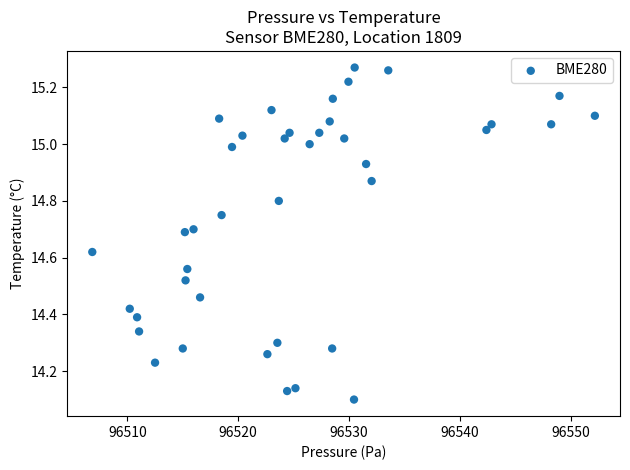

What is the range of X values (max minus min)?

45.3